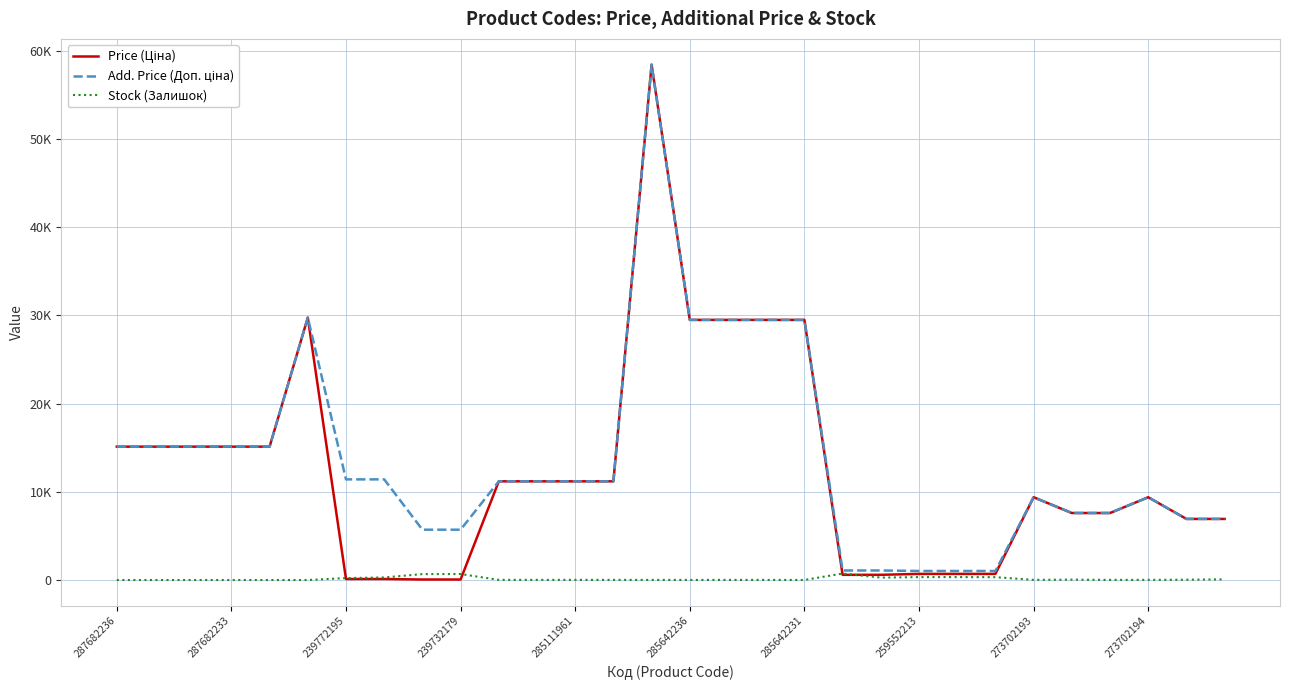

What is the sum of all Stock (Залишок) values?

4163.0